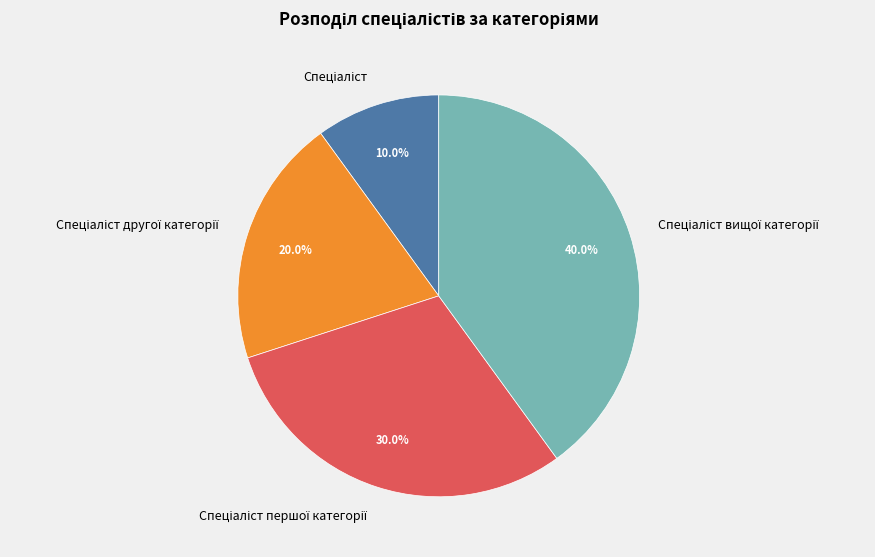

Is there any slice that represents more than half of the pie?

No